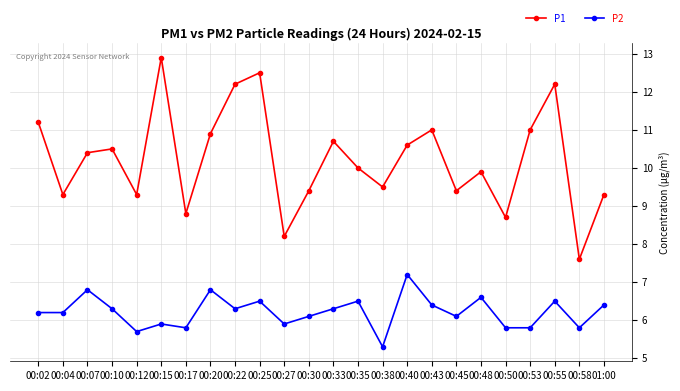

Which series has the largest range (max minus min)?

P1